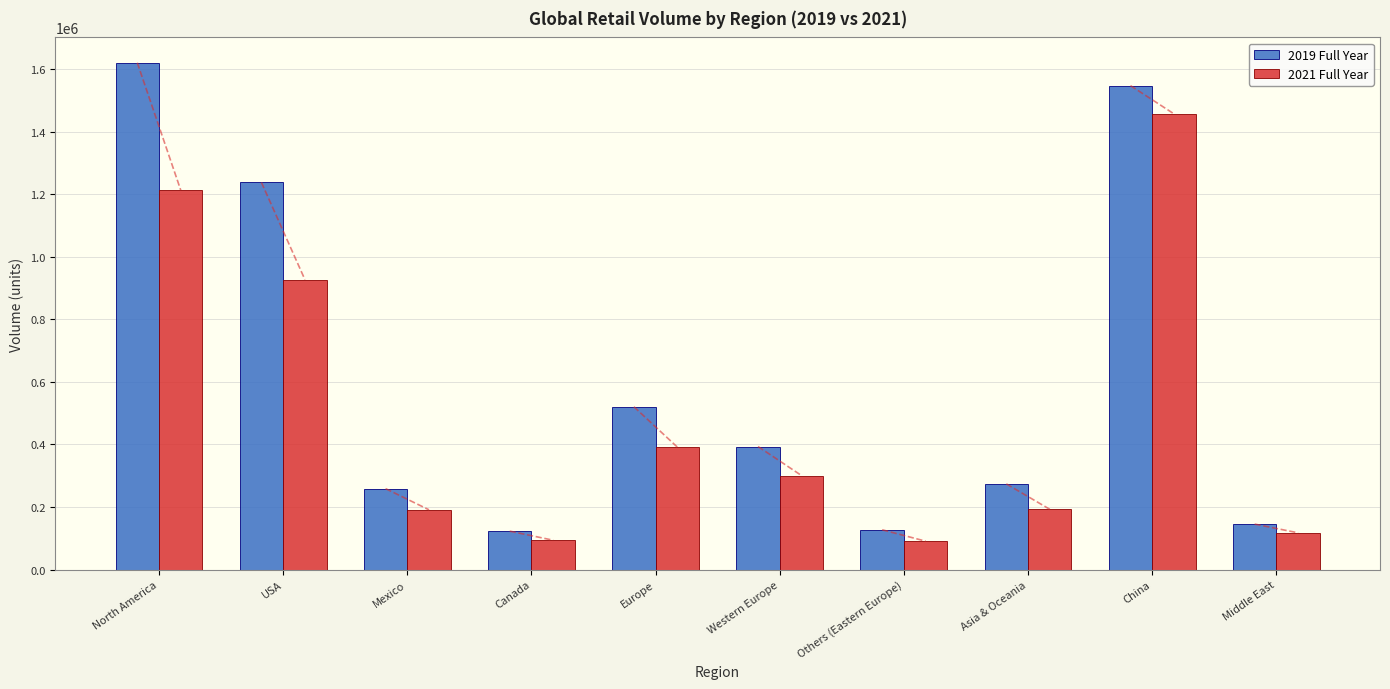

What is the difference between the highest and lowest values at Western Europe?

92685